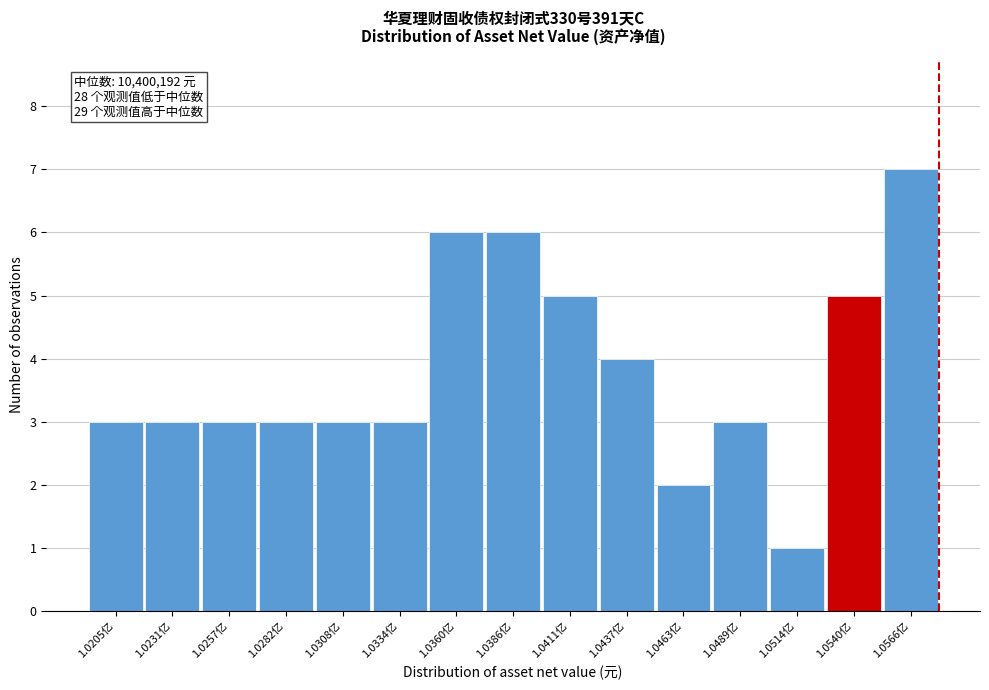

Reading right to left, extract all data points from this chart.

7	5	1	3	2	4	5	6	6	3	3	3	3	3	3